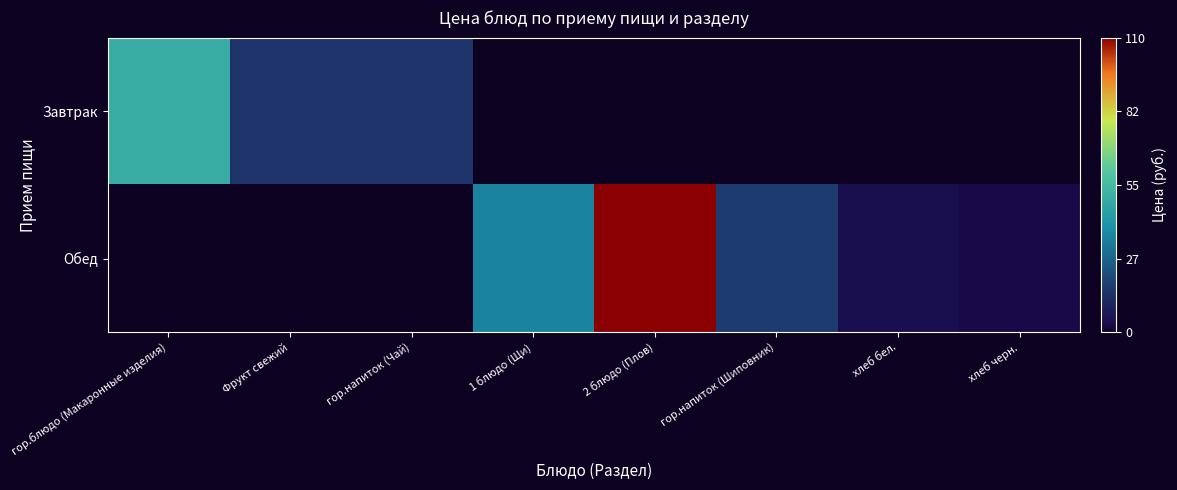

Rank the series by their average value, from highest to lowest.

Обед, Завтрак